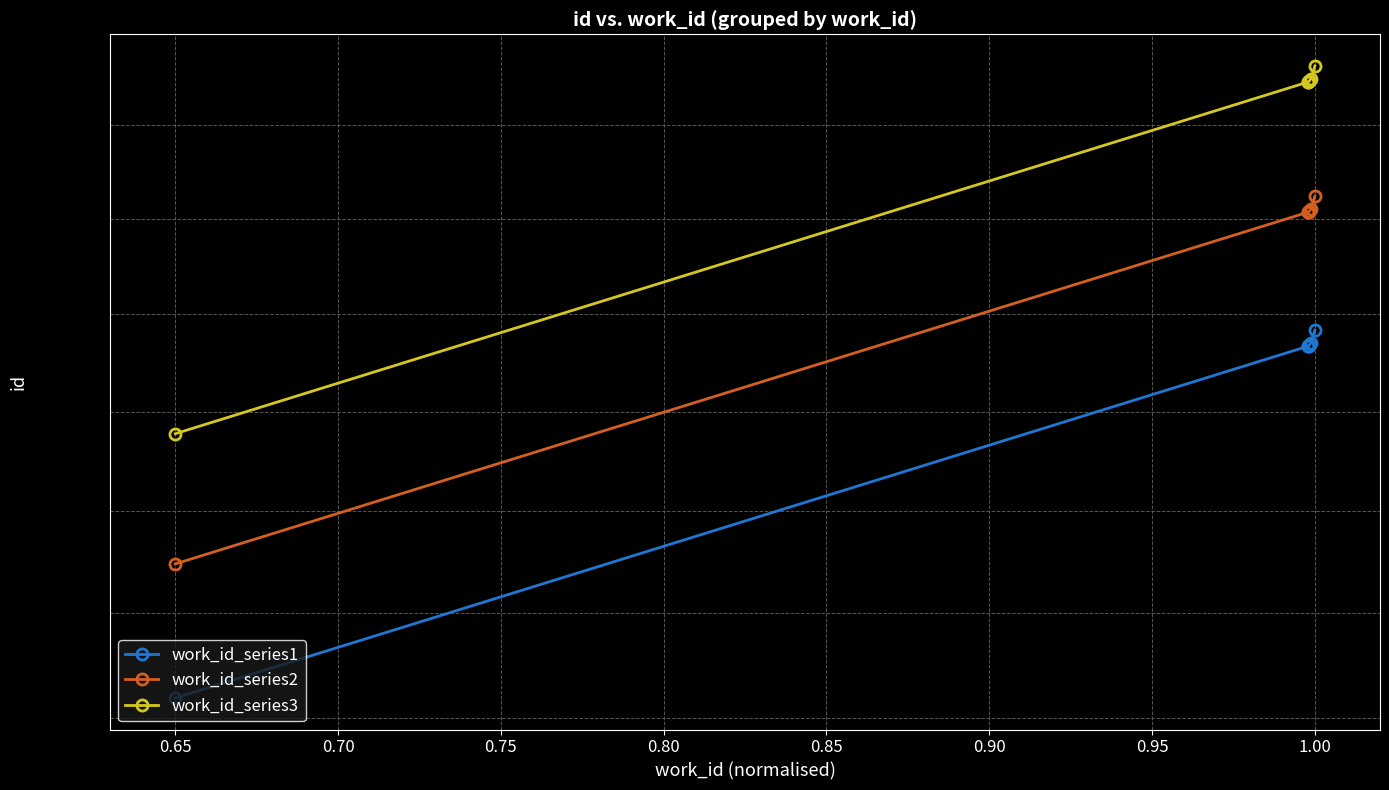

True or false: work_id_series2 and work_id_series3 cross at least once.

False